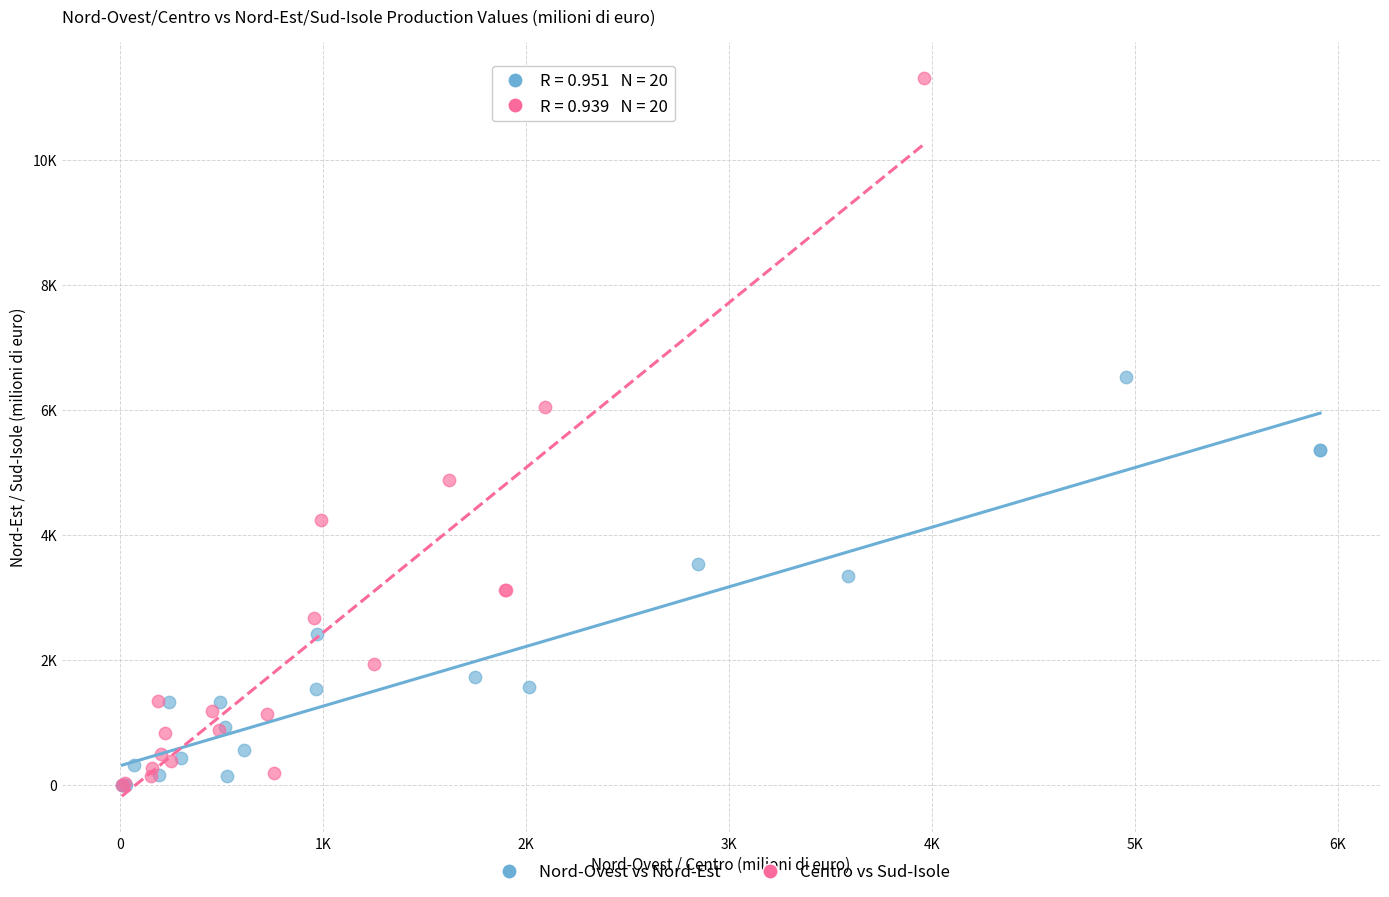

What are all the series names shown in the legend?

Nord-Ovest vs Nord-Est, Centro vs Sud-Isole